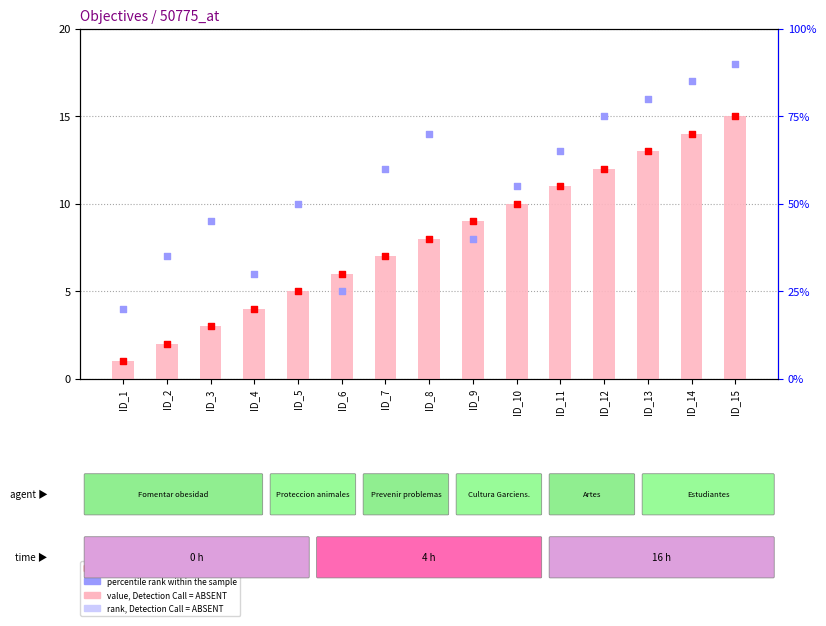

At how many categories does at least one series exceed 85?

1